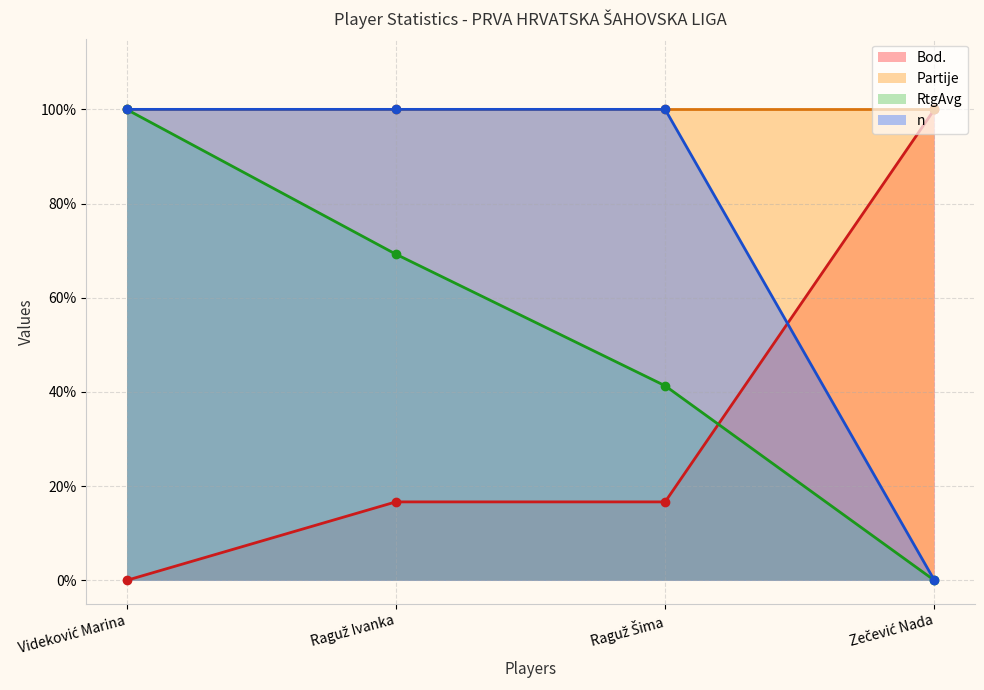

What is the label of the 3rd point from the right?

Raguž Ivanka